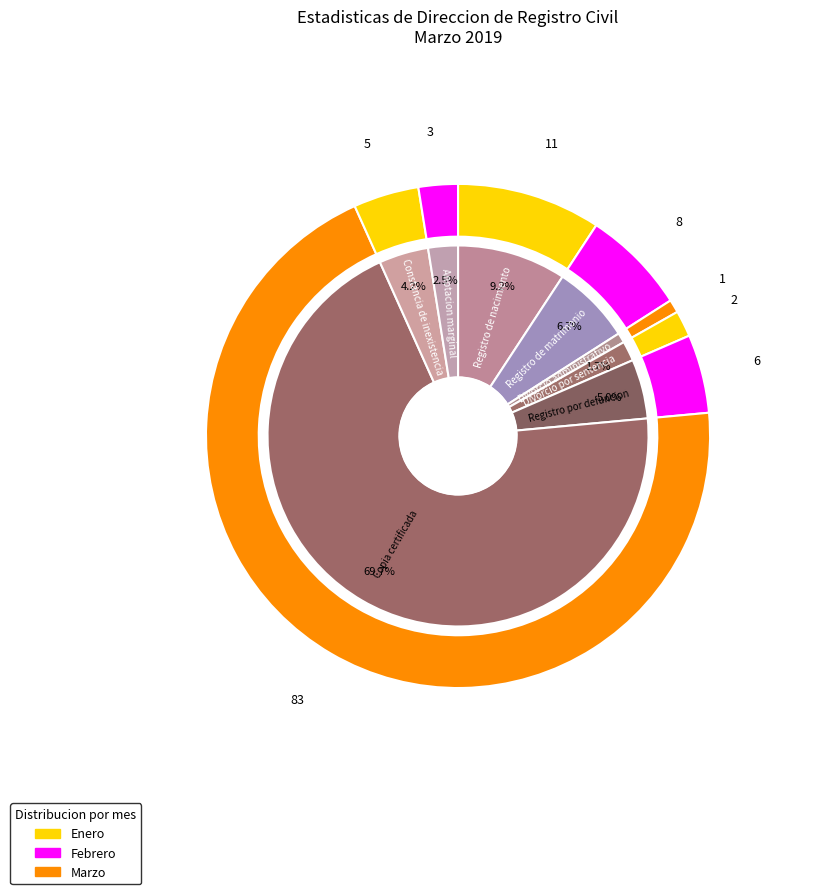

Approximately how many times larger is the value at Registro de nacimiento compared to Copia certificada?

0.1